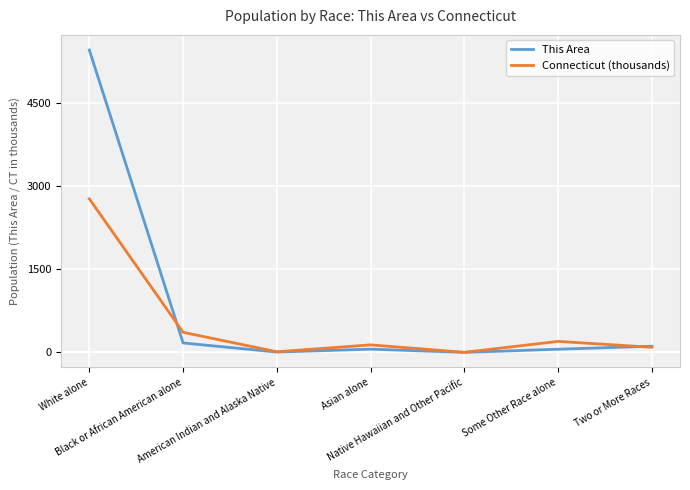

What is the difference between the Connecticut (thousands) values at White alone and Some Other Race alone?

2573.9